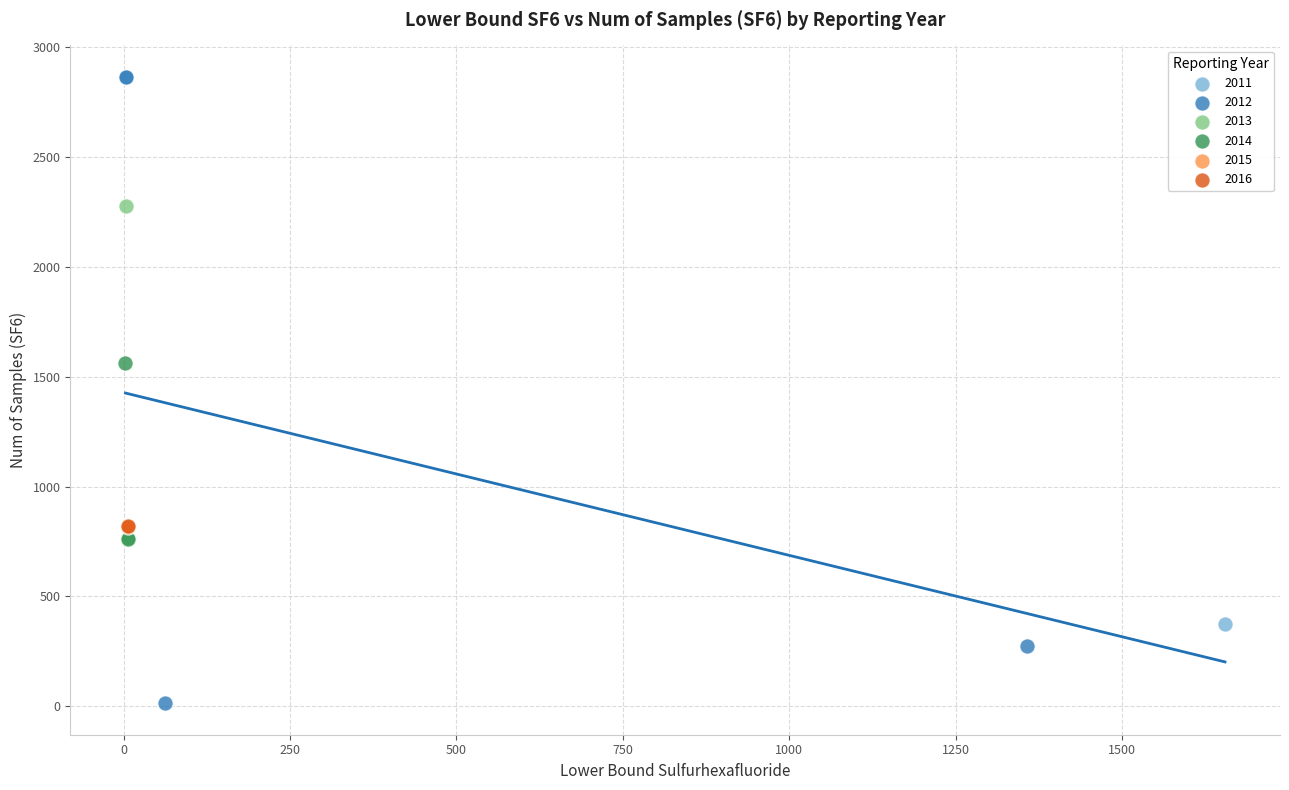

What are all the series names shown in the legend?

2011, 2012, 2013, 2014, 2015, 2016